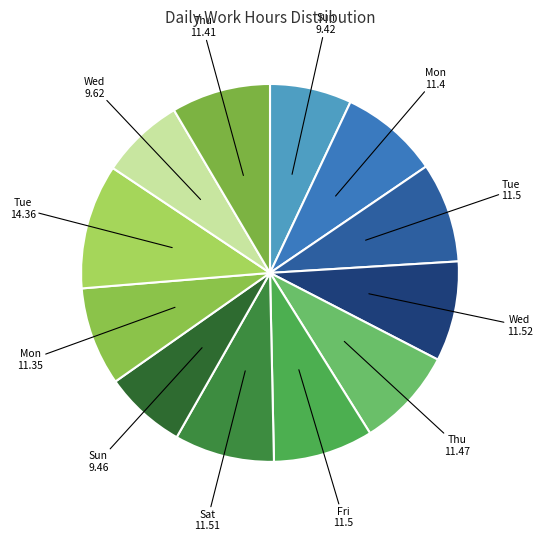

Which slice is the largest?

Tue 14.36